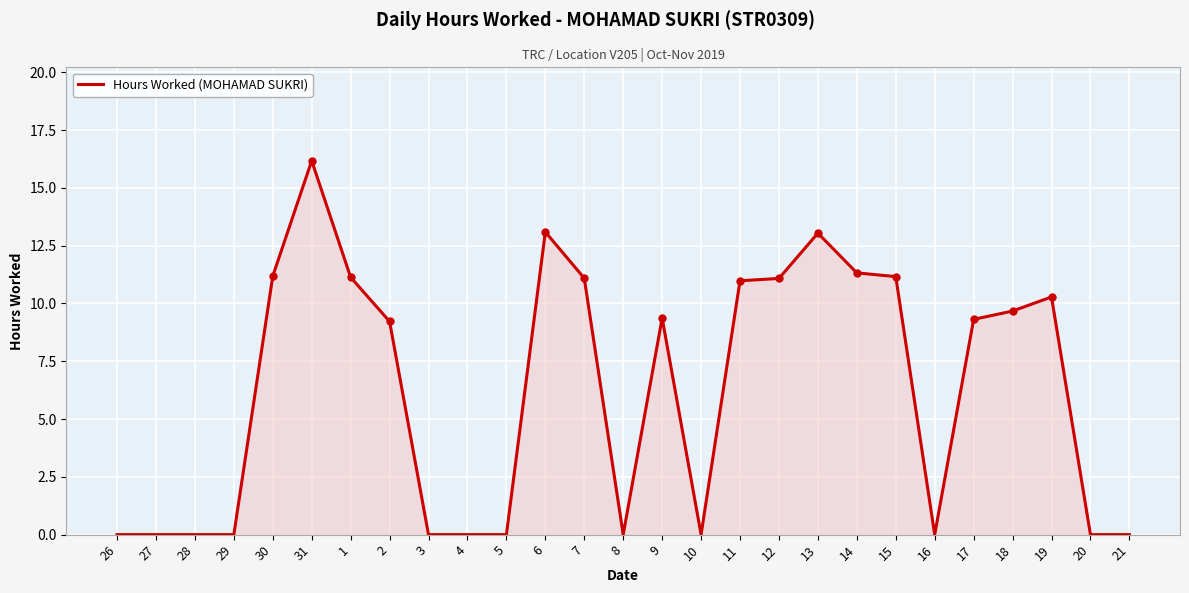

What position from the right is 6?

16